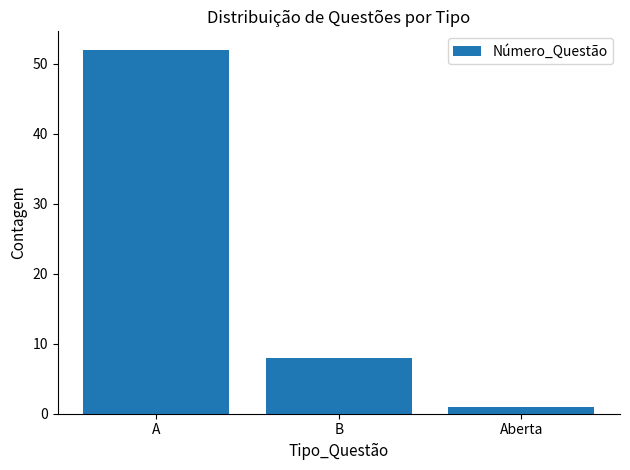

What is the label of the 1st bar from the right?

Aberta